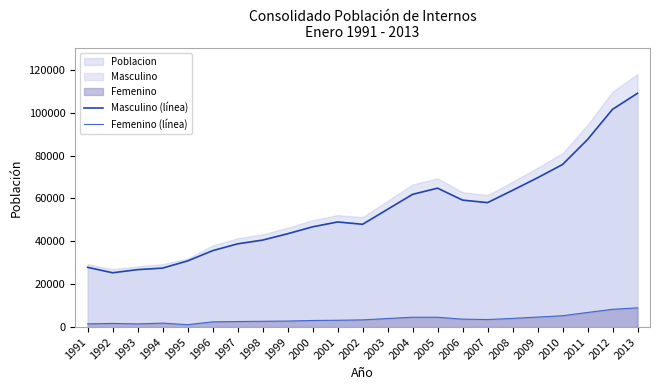

Which series changed the most between 1992 and 2005?

Masculino (línea)